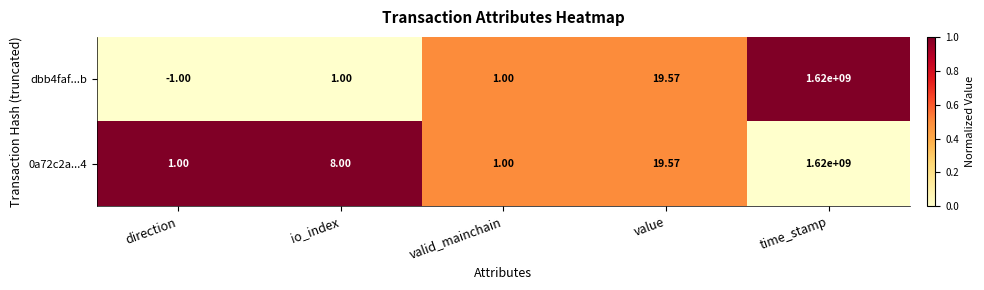

Where is 0a72c2a...4 nearest to the value 810000000?

value